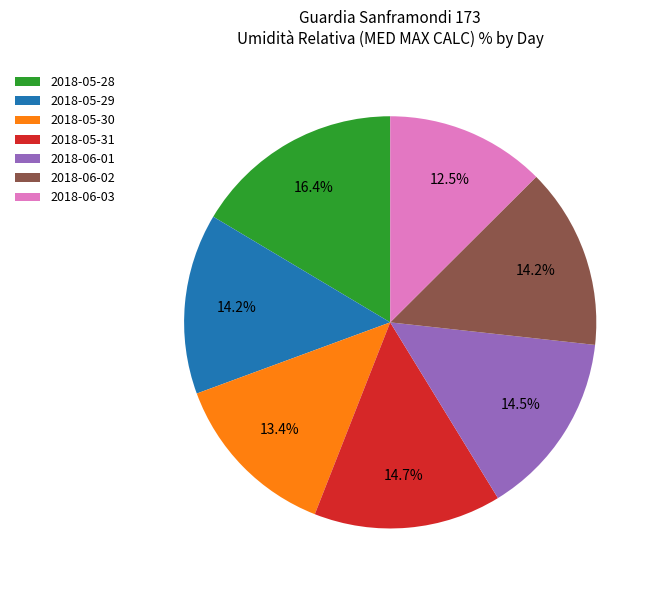

To the nearest percent, what is the average slice percentage?

14%